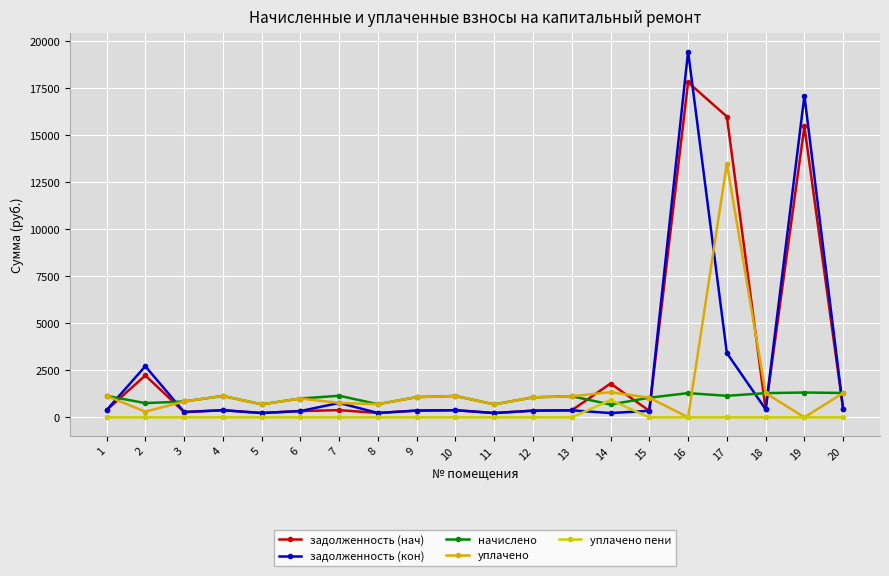

What is the spread (max minus min) of values at 6?

1000.1